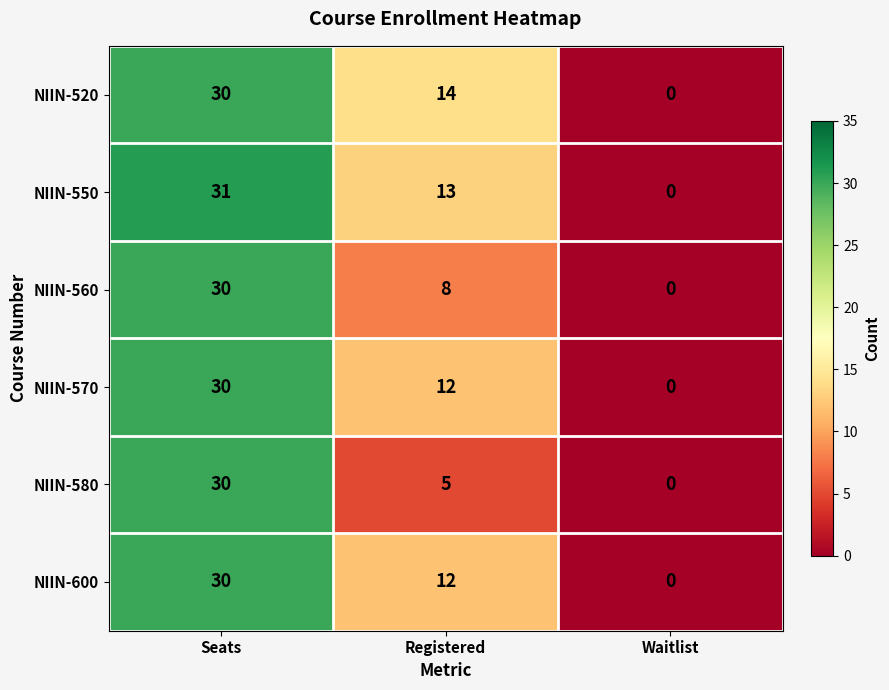

List the labels in order of NIIN-570 value, smallest first.

Waitlist, Registered, Seats